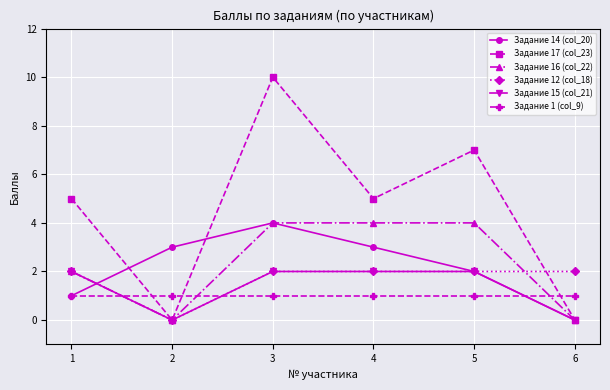

Is it true that Задание 16 (col_22) equals 4 at 5?

True